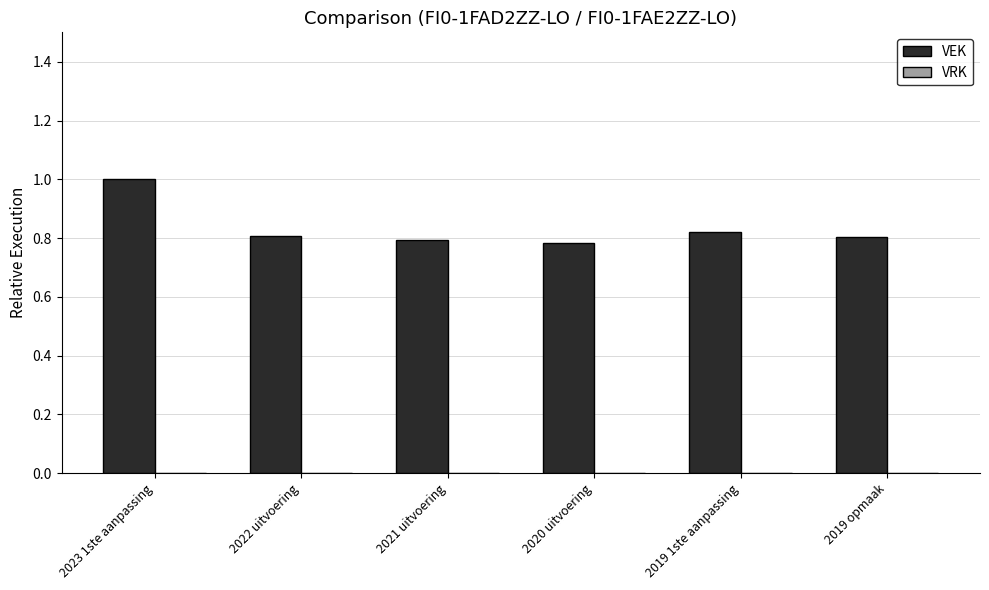

Between 2019 opmaak and 2023 1ste aanpassing, which is larger?

2023 1ste aanpassing